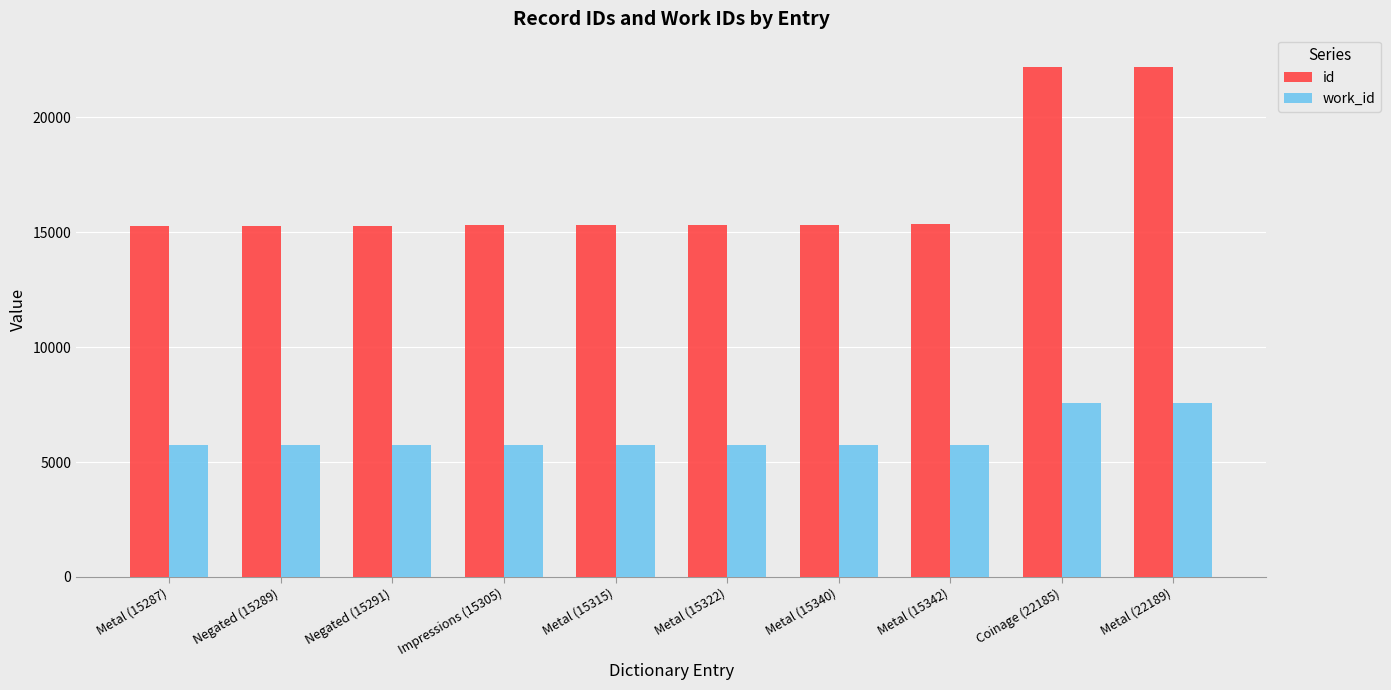

What are all the series names shown in the legend?

id, work_id